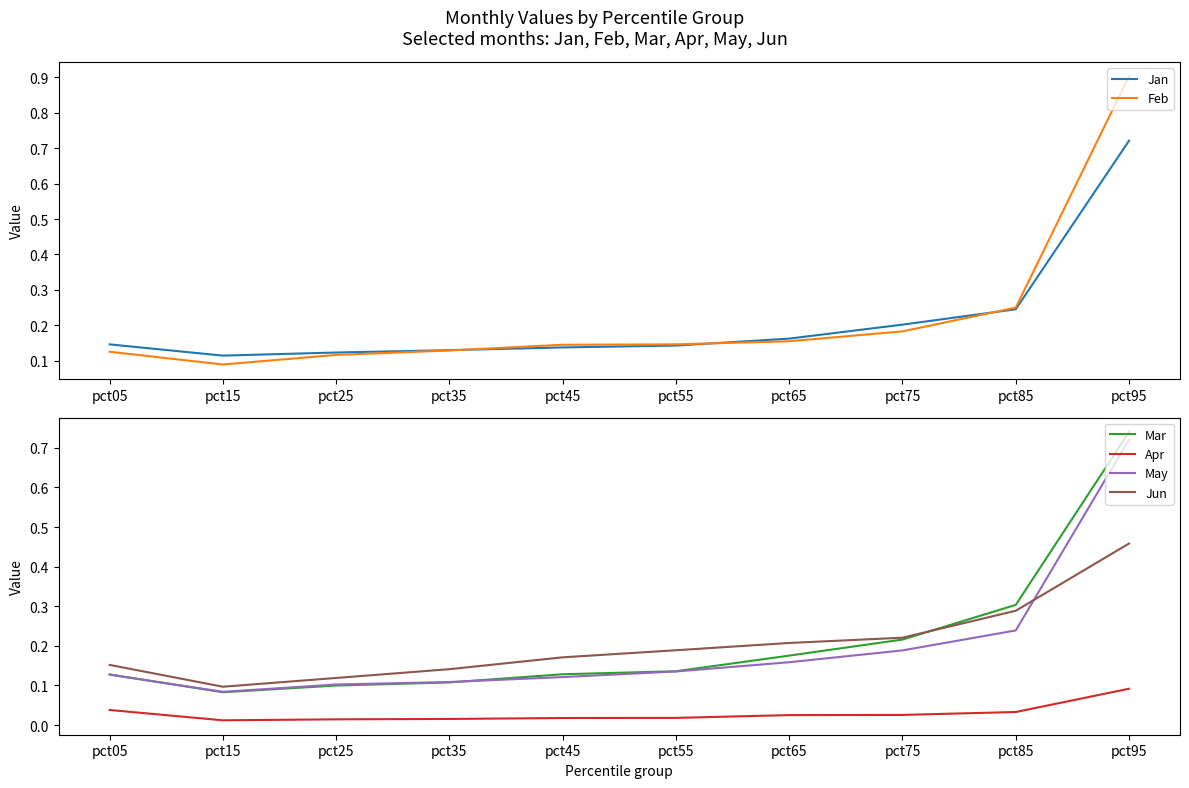

What is the value of the May point at the 2nd from the left?

0.1